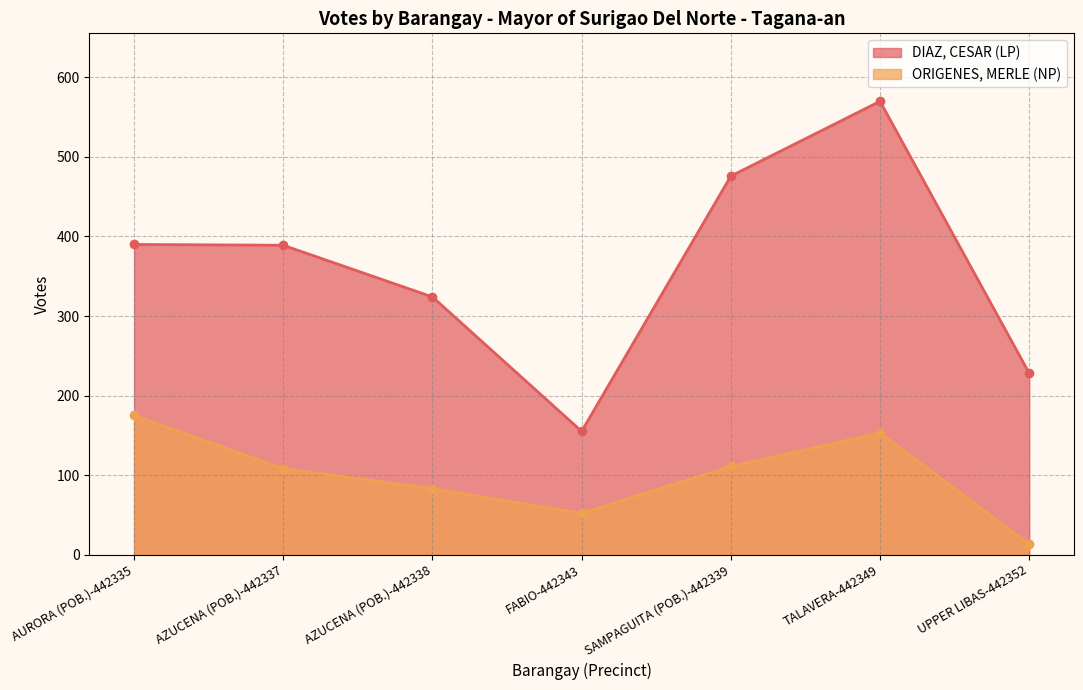

Is it true that ORIGENES, MERLE (NP) equals 175 at AURORA (POB.)-442335?

True